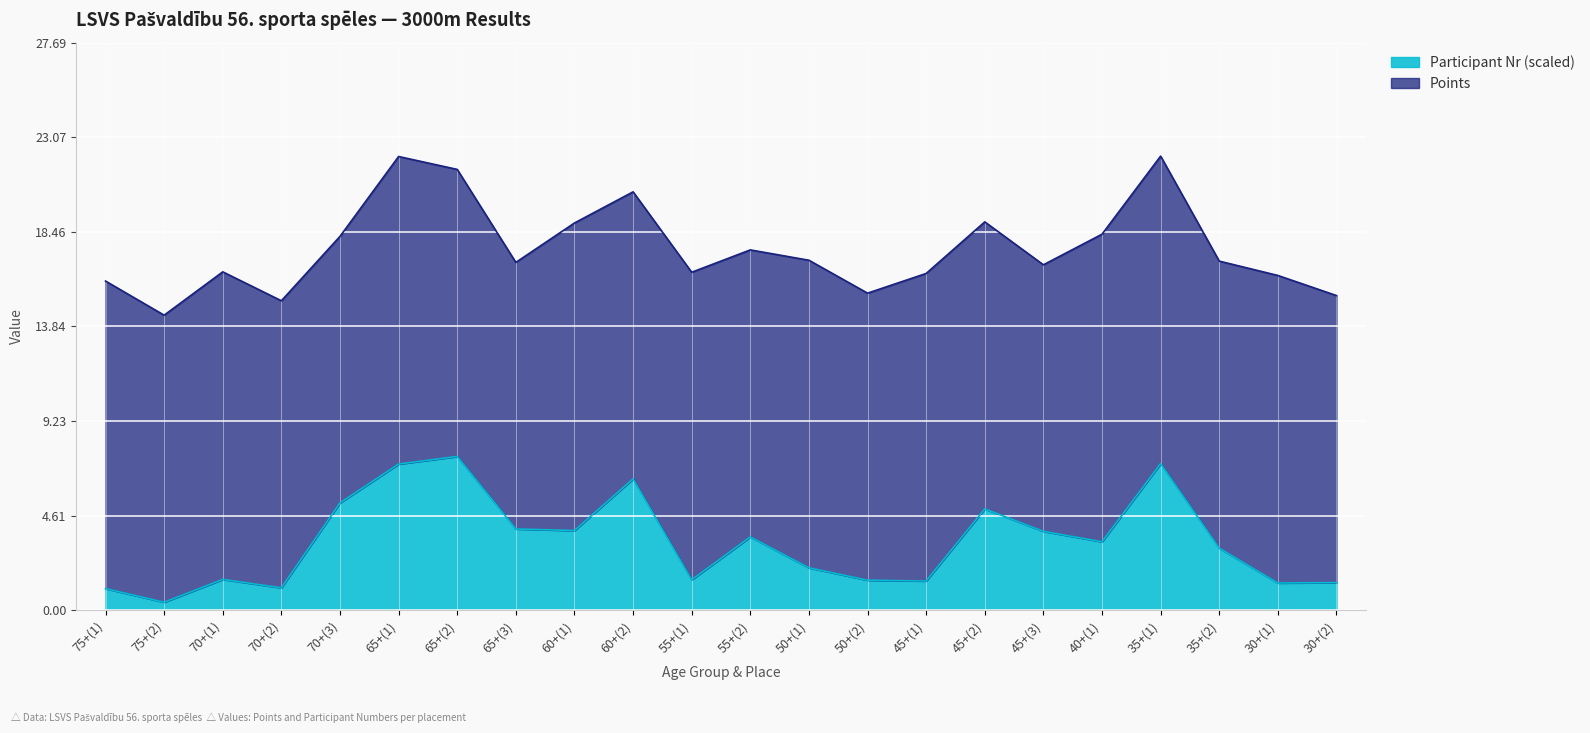

Where is the data nearest to the value 3?

35+(2)